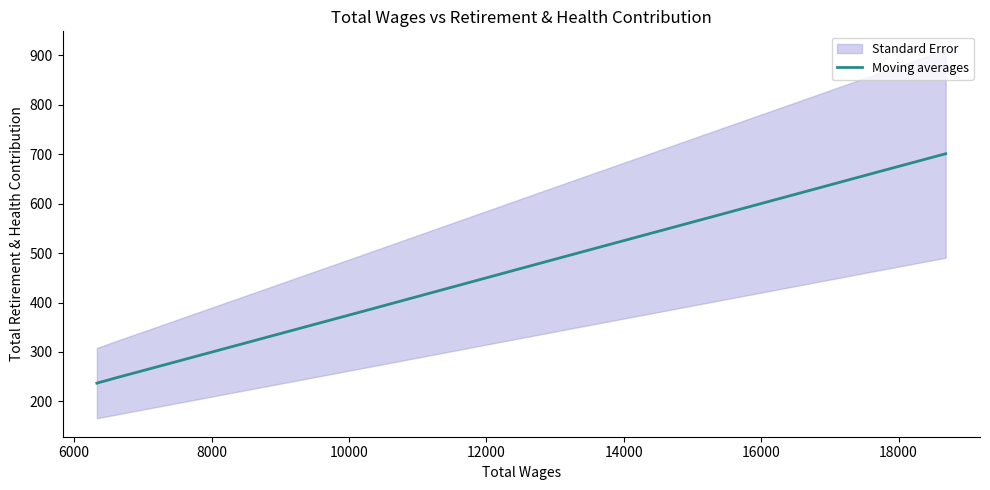

What is the smallest value displayed?

237